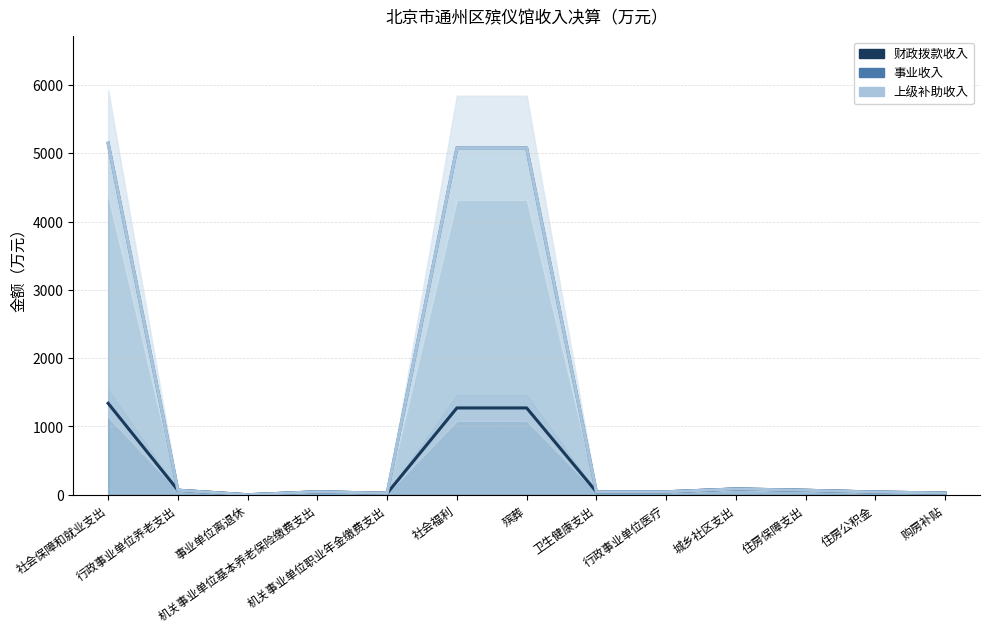

What is the smallest value displayed?

0.5